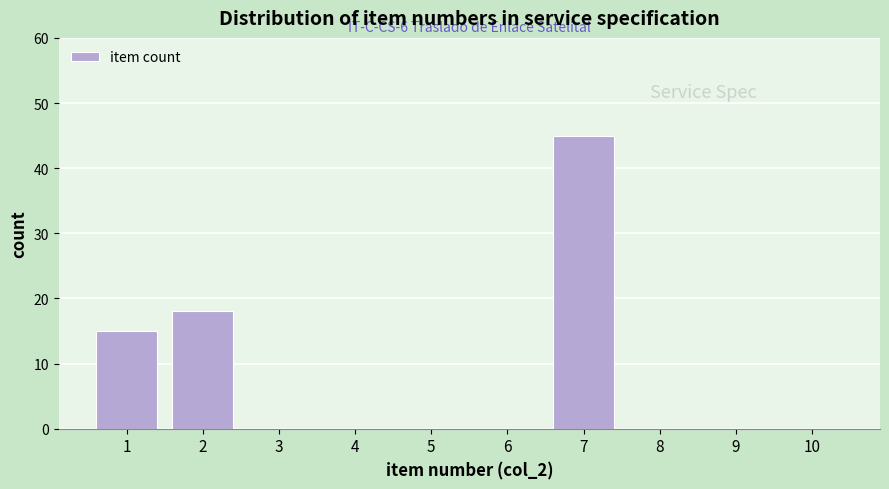

Reading left to right, list all the values displayed in this chart.

1=15	2=18	3=0	4=0	5=0	6=0	7=45	8=0	9=0	10=0